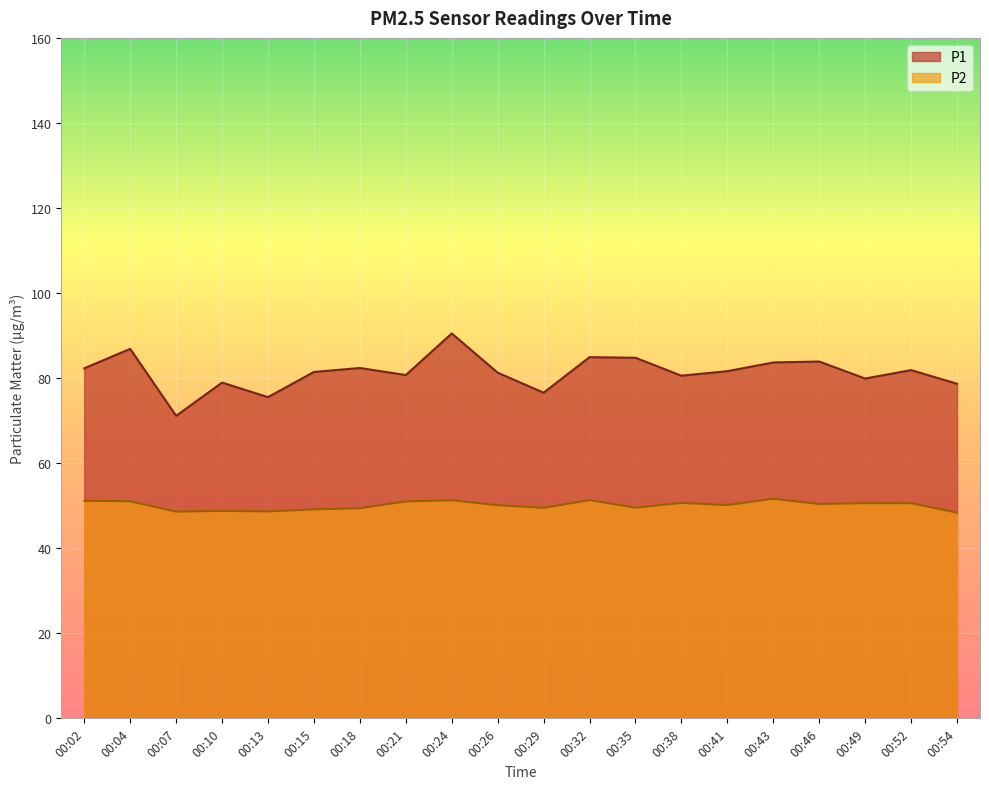

Reading left to right, transcribe all the data shown in this chart.

P1: 00:02=82.3	00:04=86.9	00:07=71.1	00:10=79.0	00:13=75.5	00:15=81.5	00:18=82.4	00:21=80.7	00:24=90.5	00:26=81.3	00:29=76.6	00:32=84.9	00:35=84.8	00:38=80.6	00:41=81.6	00:43=83.7	00:46=83.9	00:49=79.9	00:52=81.9	00:54=78.7
P2: 00:02=51.1	00:04=51.0	00:07=48.6	00:10=48.8	00:13=48.6	00:15=49.1	00:18=49.4	00:21=51.0	00:24=51.3	00:26=50.1	00:29=49.5	00:32=51.3	00:35=49.5	00:38=50.6	00:41=50.1	00:43=51.6	00:46=50.4	00:49=50.6	00:52=50.6	00:54=48.4